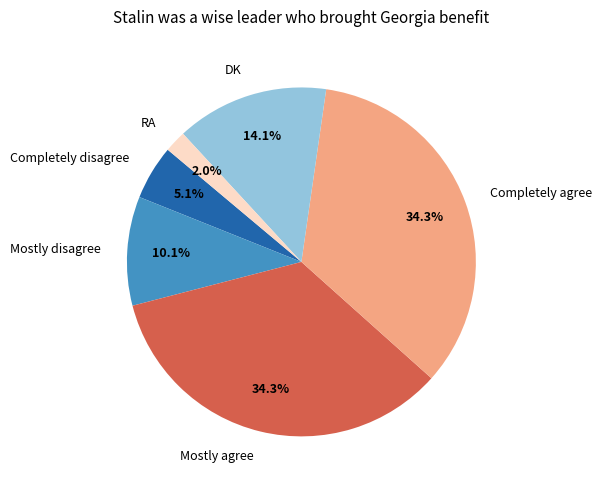

What percentage is the Completely disagree slice, to the nearest percent?

5%